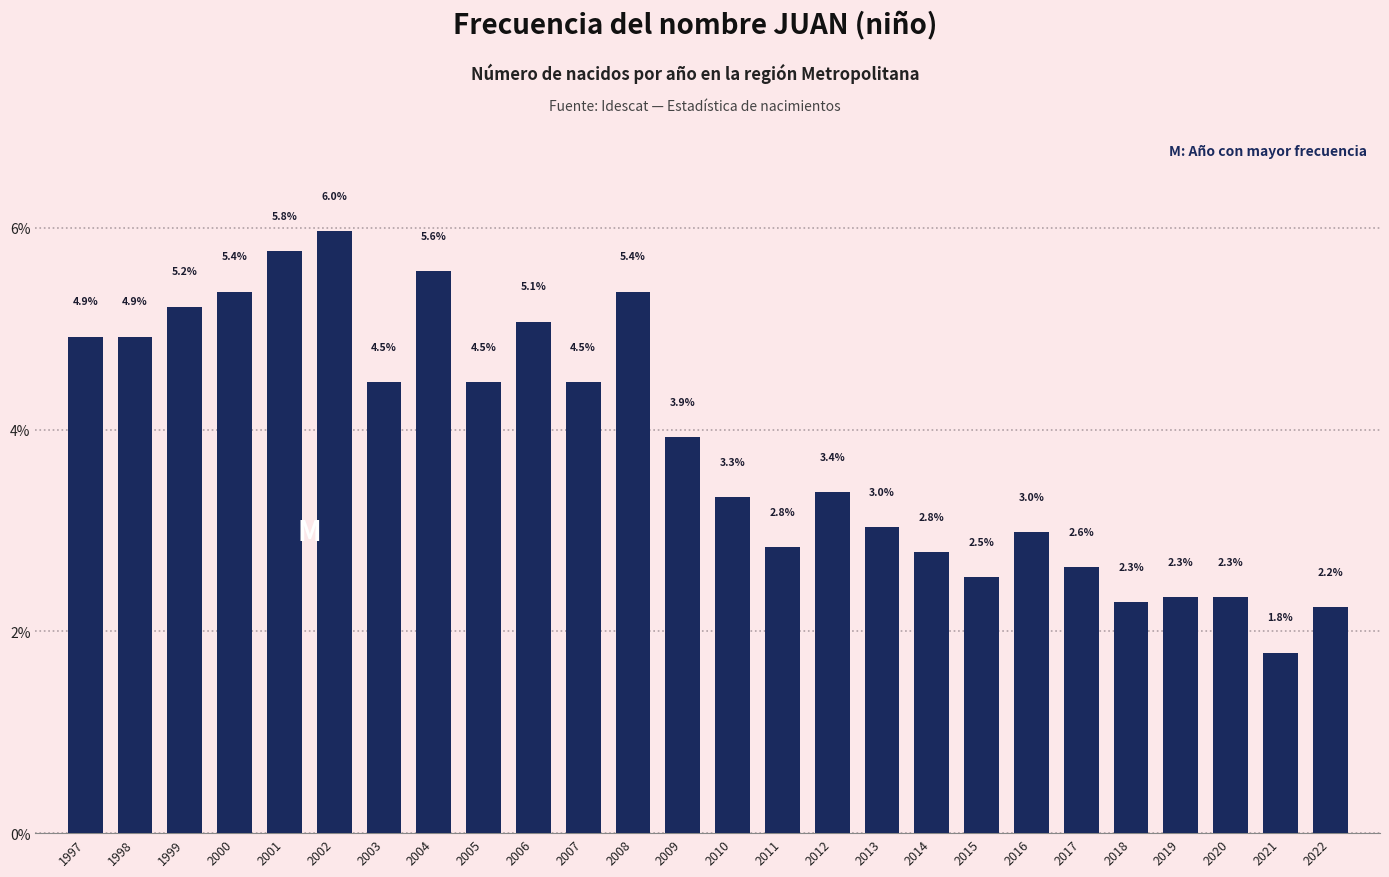

Reading left to right, list all the values displayed in this chart.

4.9	4.9	5.2	5.4	5.8	6.0	4.5	5.6	4.5	5.1	4.5	5.4	3.9	3.3	2.8	3.4	3.0	2.8	2.5	3.0	2.6	2.3	2.3	2.3	1.8	2.2